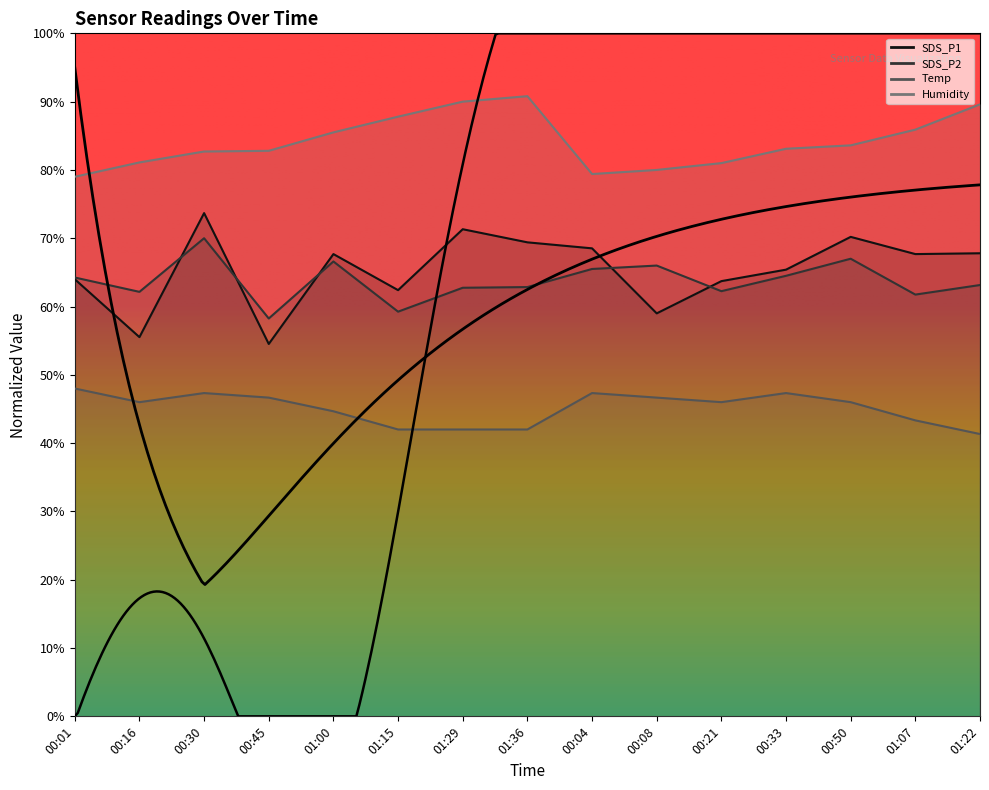

What is the total value across all series at 01:00?

264.4